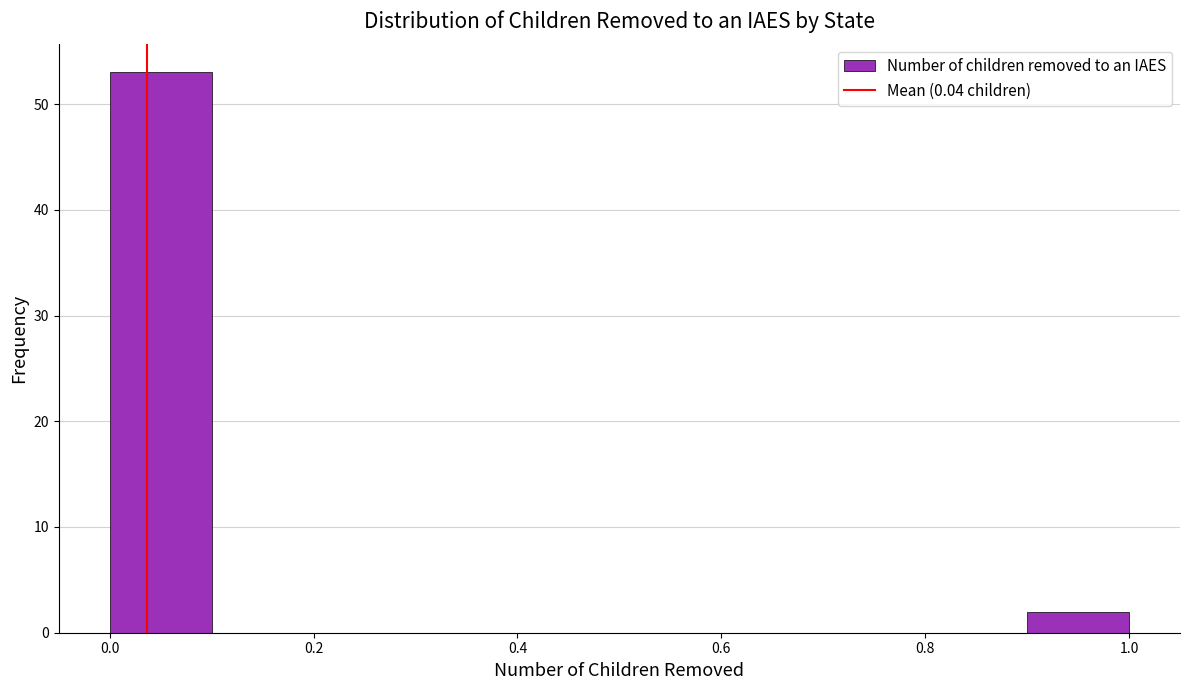

Which range on the x-axis has the tallest bar?

0.0 to 0.1